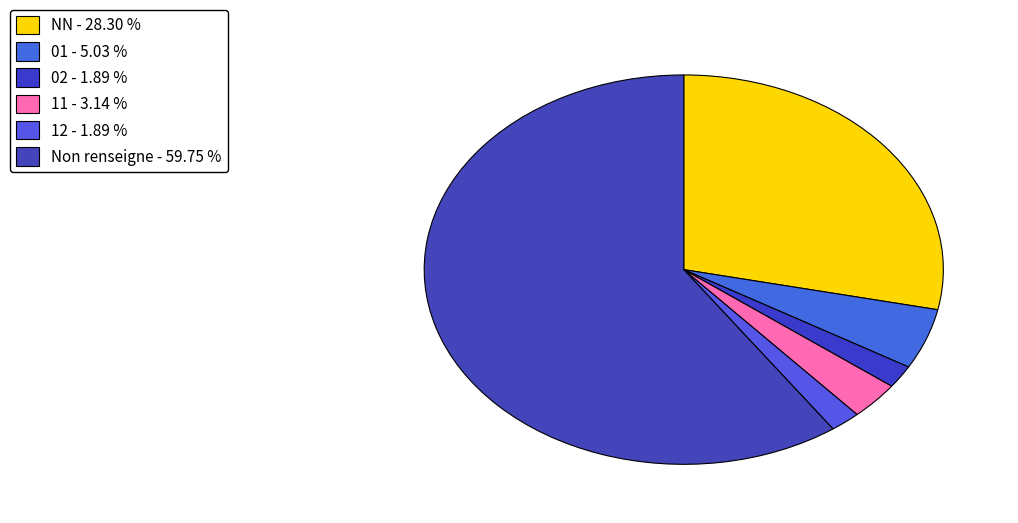

How many slices are in this pie chart?

6